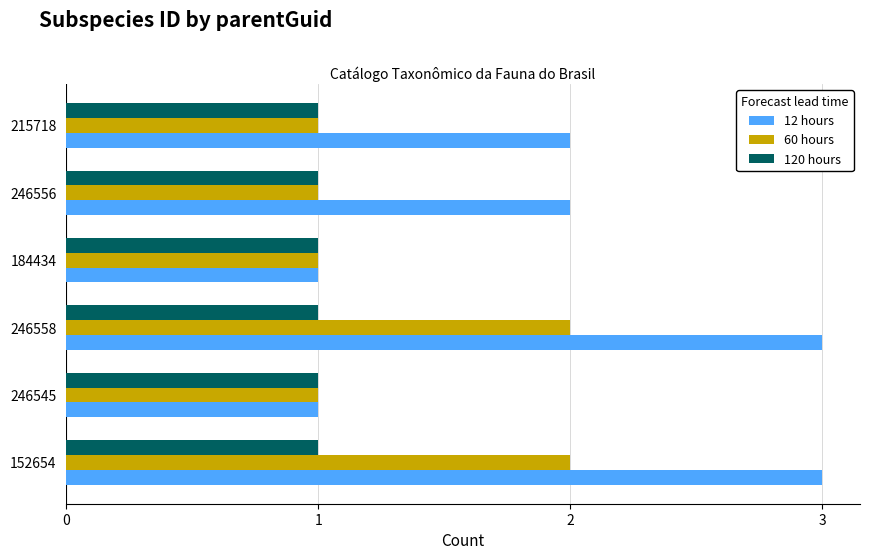

What are all the series names shown in the legend?

12 hours, 60 hours, 120 hours